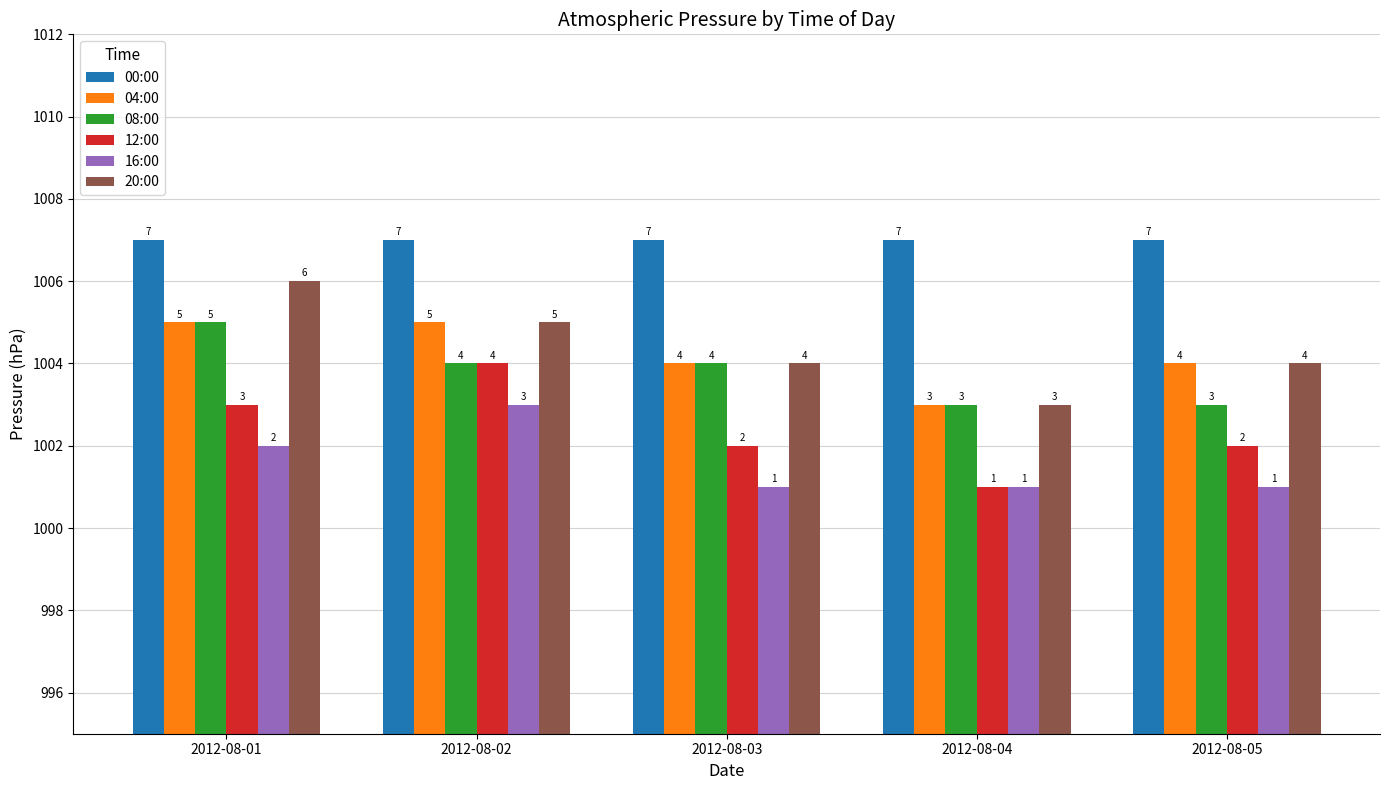

Is it true that 00:00 equals 1007 at 2012-08-03?

True